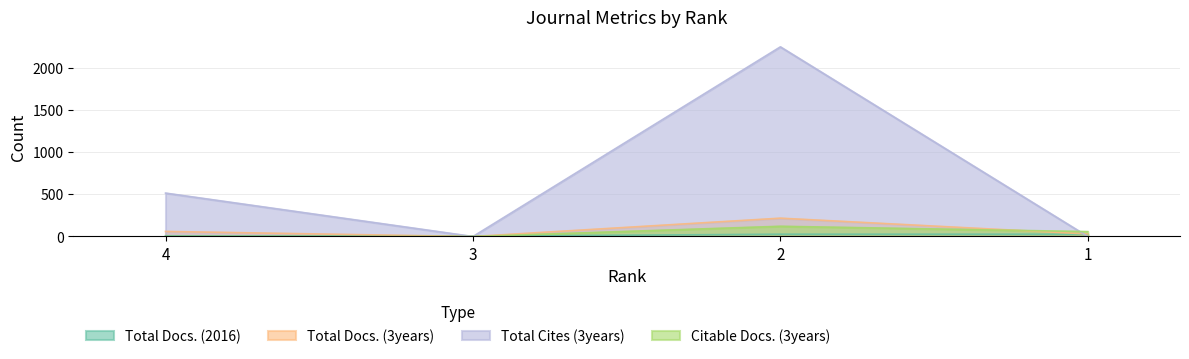

How many values in Citable Docs. (3years) are above zero?

3